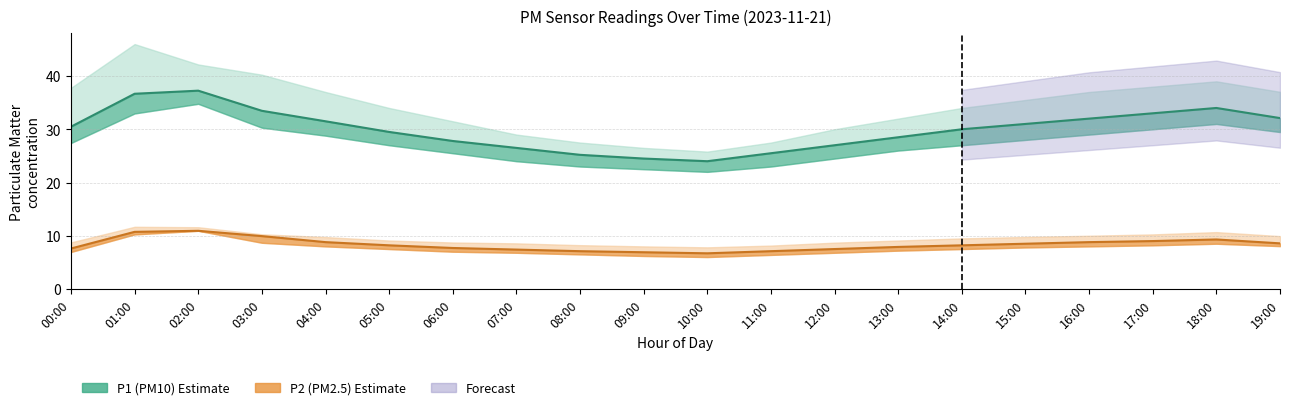

Is the value of P2 (PM2.5) estimate at 12:00 greater than the value of P1 (PM10) estimate at 05:00?

No